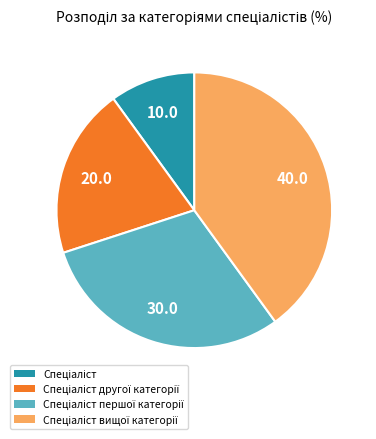

Is there a majority slice in this chart?

No